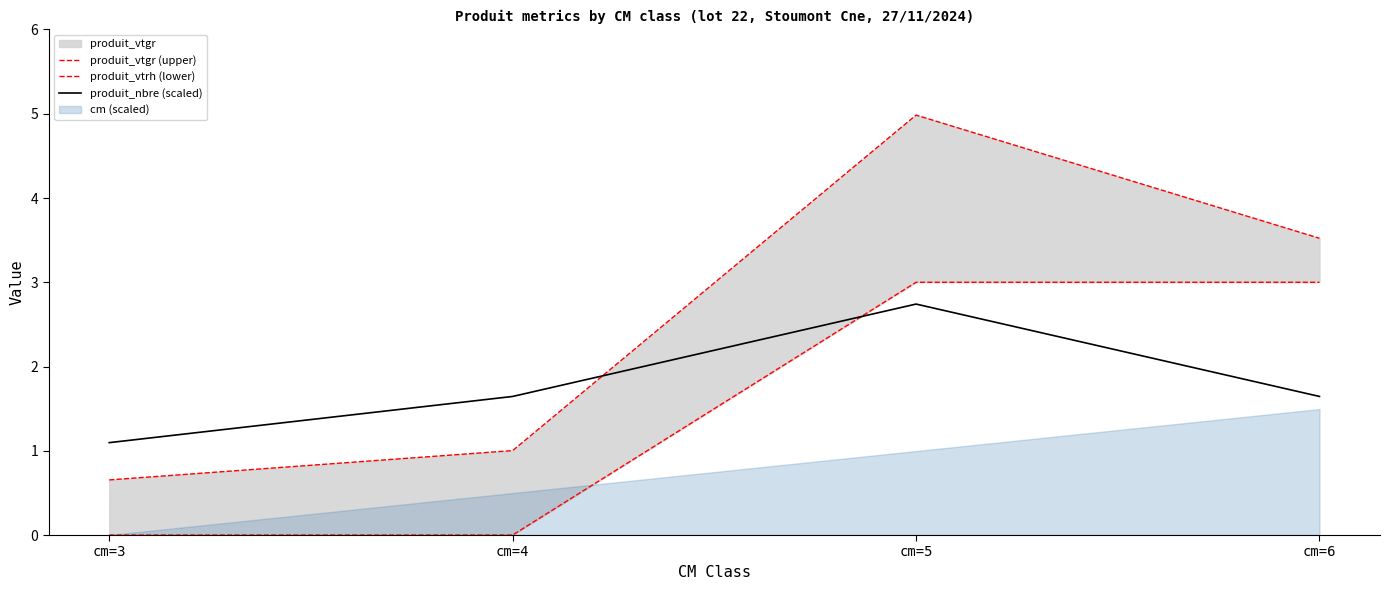

At which category is the sum across all series the highest?

cm=5